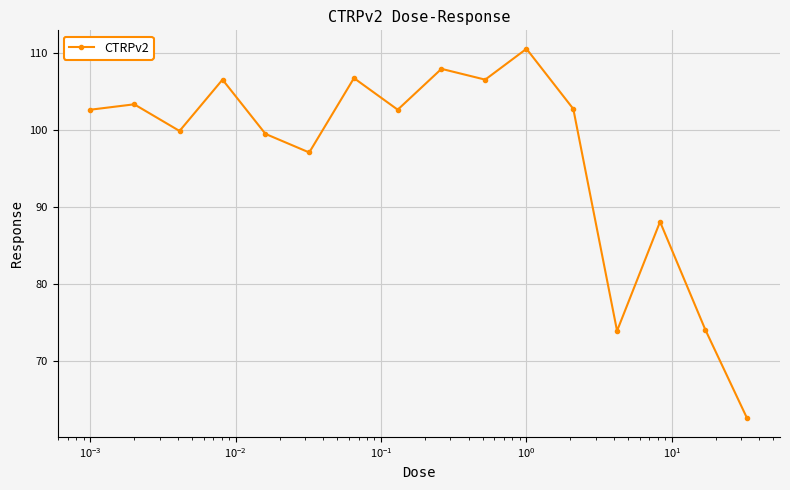

How many interior local peaks (higher than both neighbors) does the data have?

6